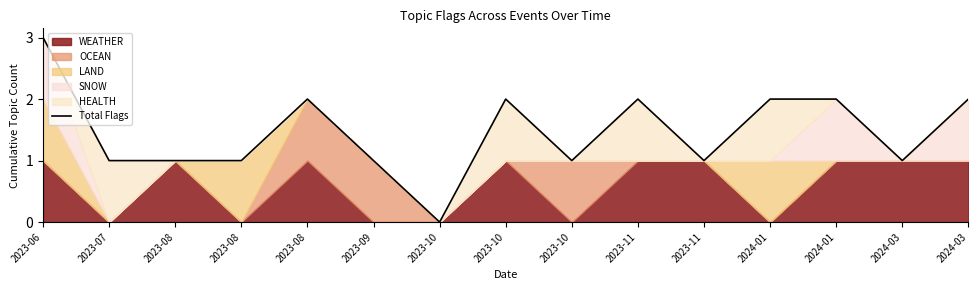

What is the sum of all values?

22